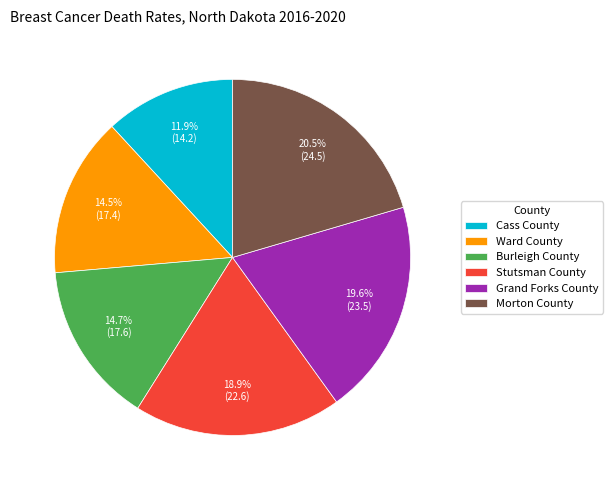

Combined, what portion of the pie is Ward County and Grand Forks County?

34.1%